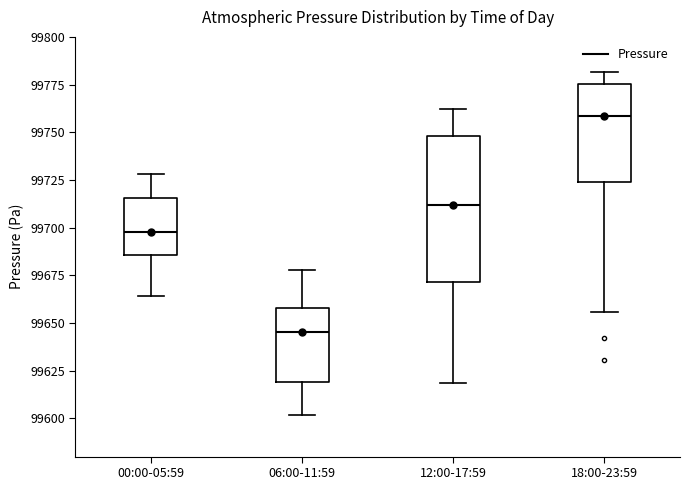

Comparing the boxes themselves (not the whiskers), which one is the tallest?

12:00-17:59